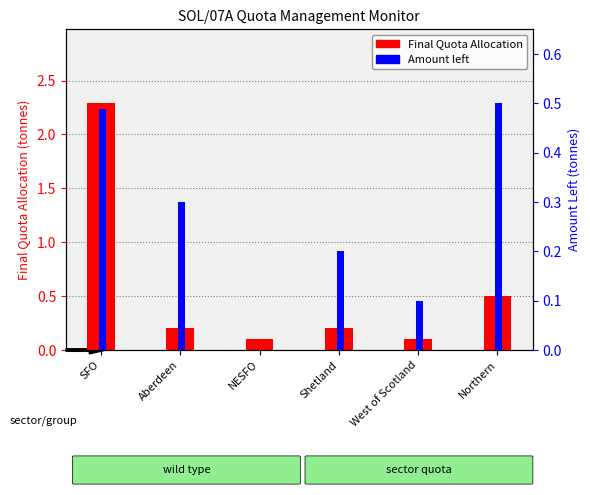

What value does the Final Quota Allocation series have at NESFO?

0.1